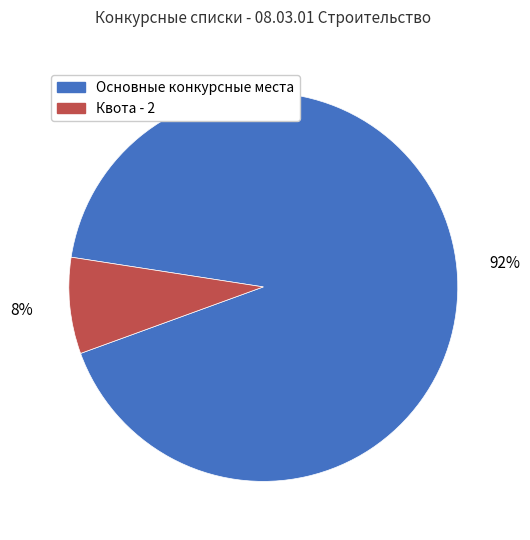

Does Квота - 2 represent more than half of the total?

No